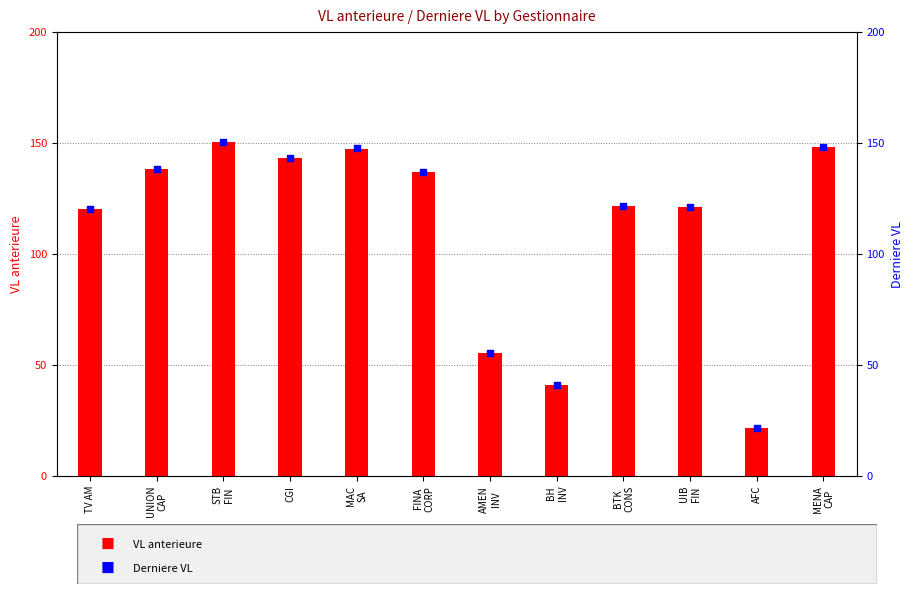

At which category is the sum across all series the highest?

STB
FIN